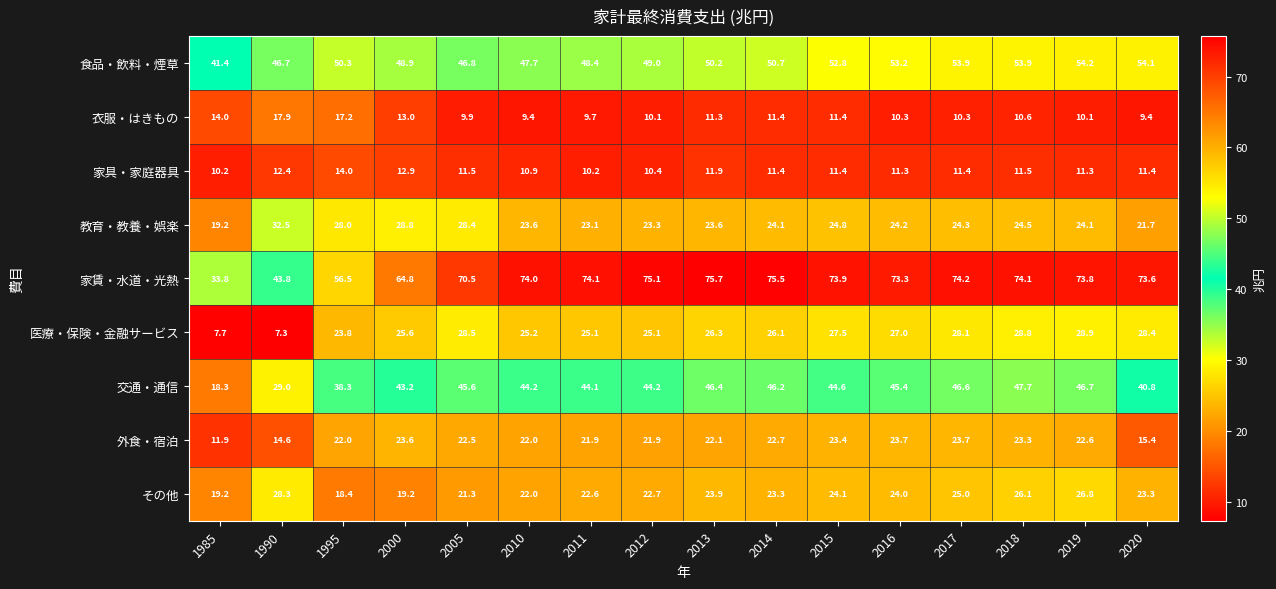

What is the total value across all series at 1995?

268.5